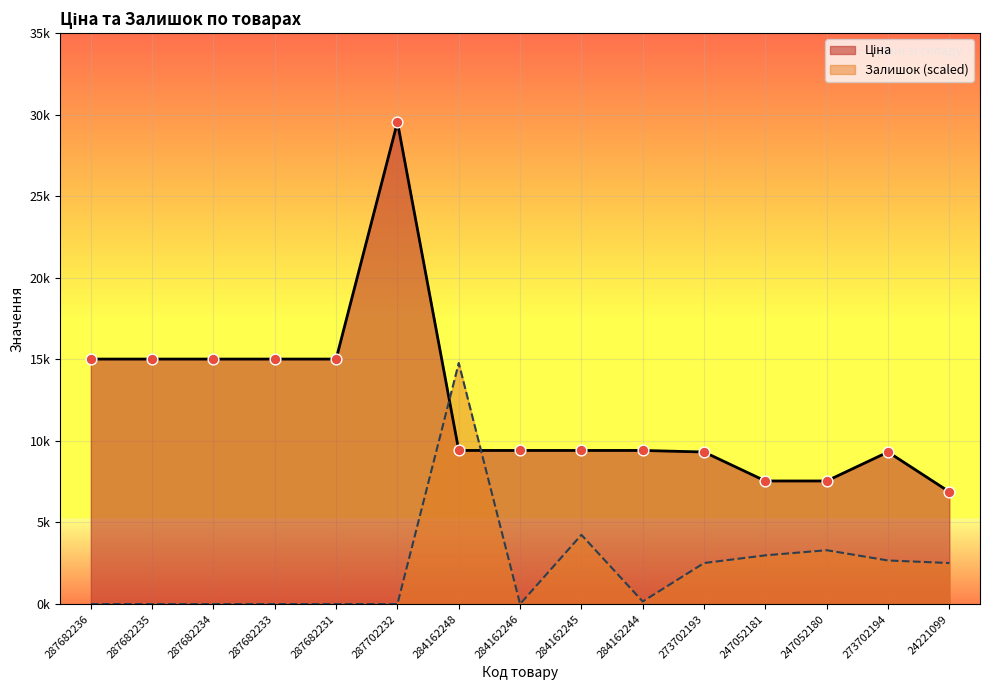

At which category is the sum across all series the highest?

287702232